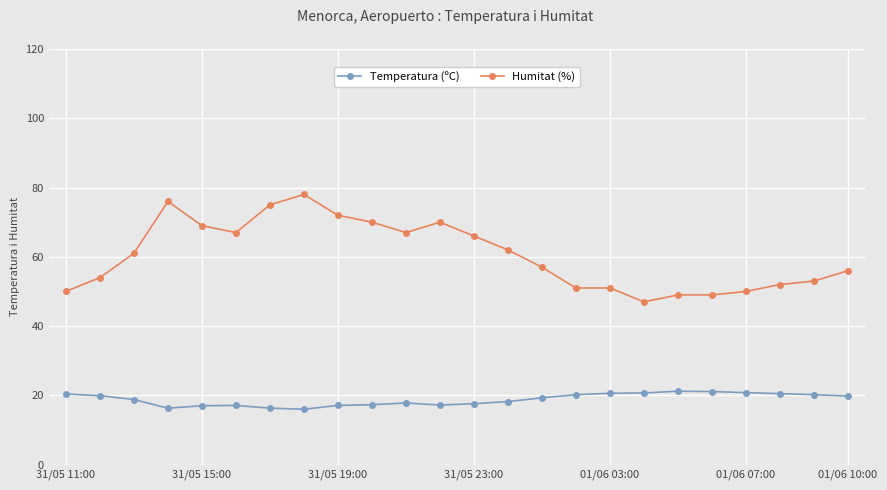

At how many categories does at least one series exceed 31?

24